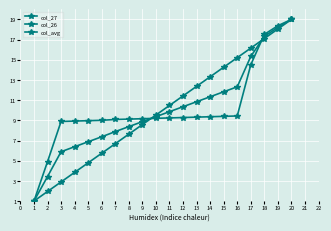

How many data points in col_26 are less than 10?

10